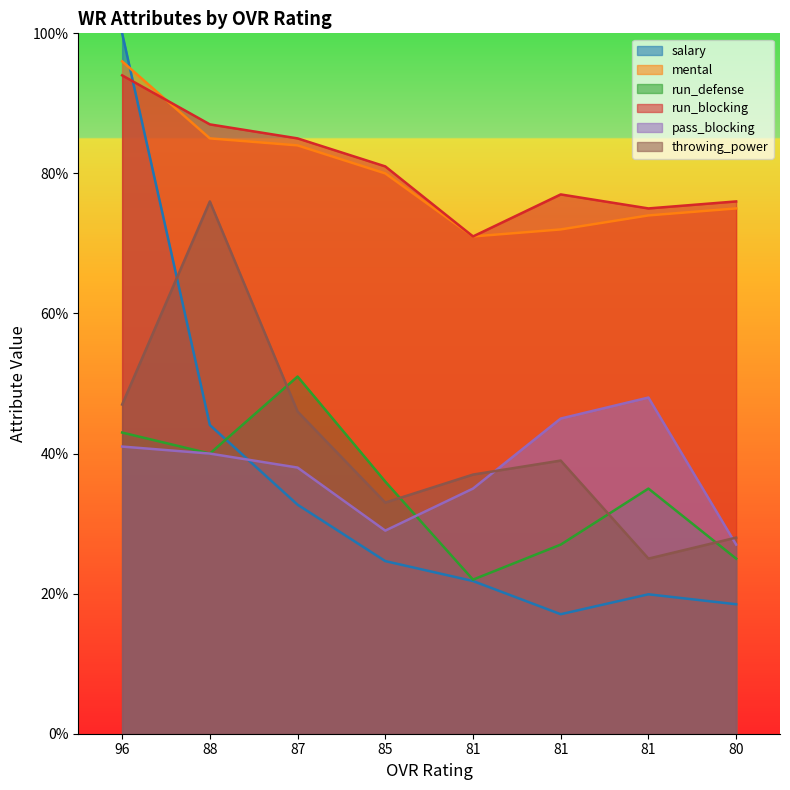

What is the spread (max minus min) of values at 96?

59.0